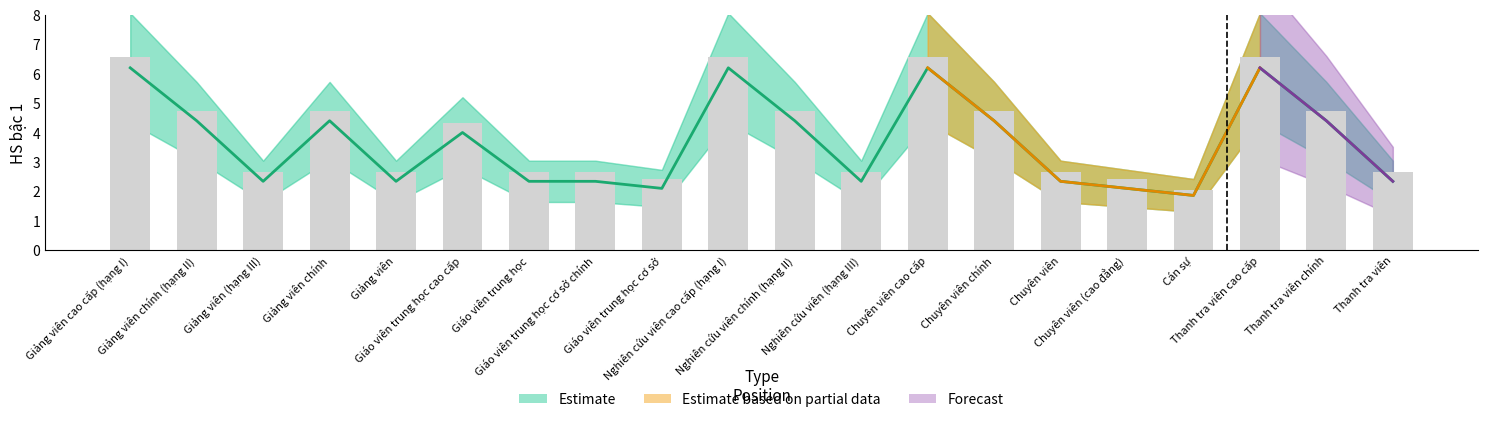

What is the difference between the maximum and minimum values in the Estimate based on partial data series?

4.5